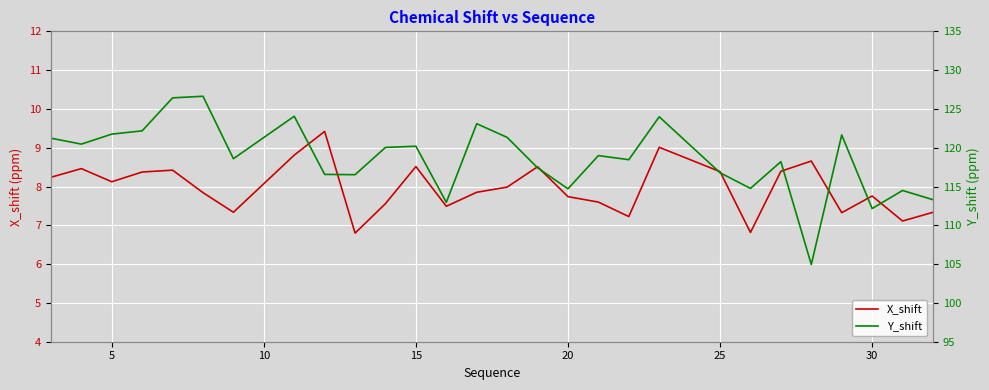

What is the highest value of the X_shift series?

9.4